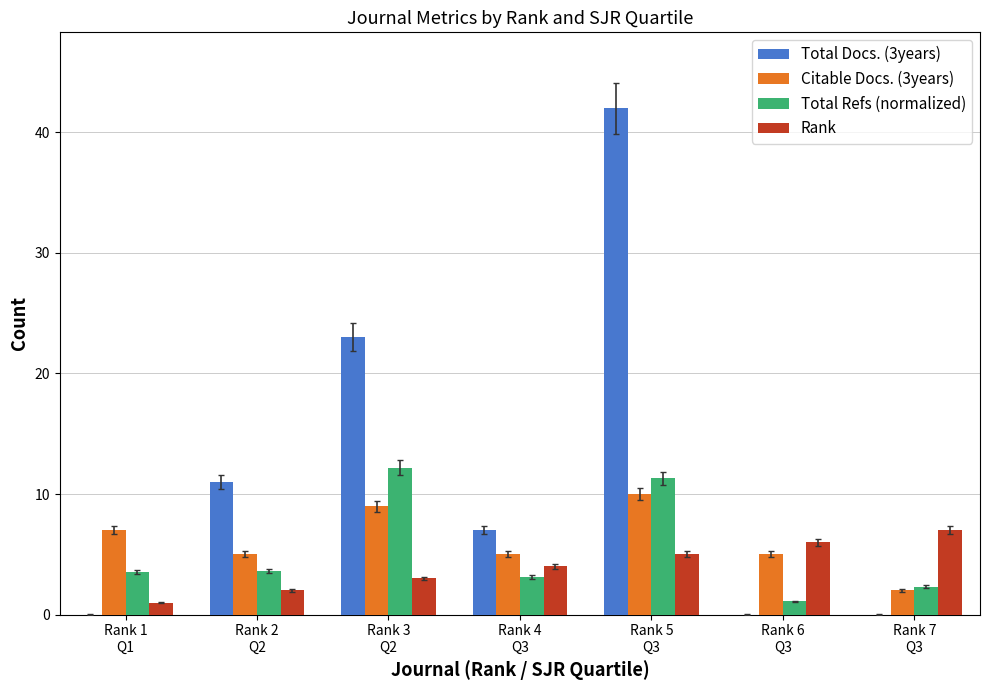

What is the sum of all Rank values?

28.0